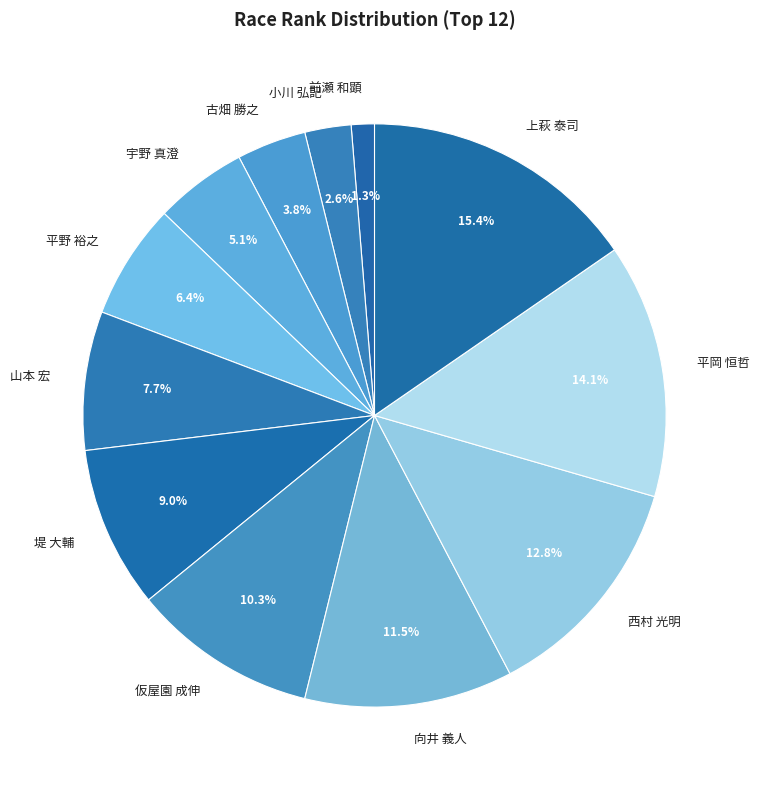

Combined, what portion of the pie is 前瀬 和顕 and 平岡 恒哲?

15.4%